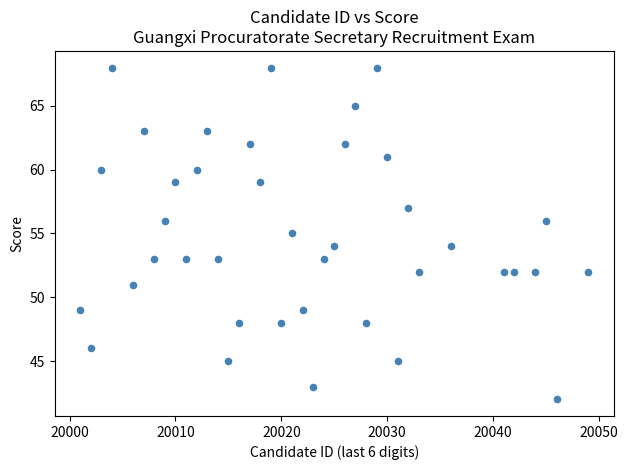

What is the range of X values (max minus min)?

48